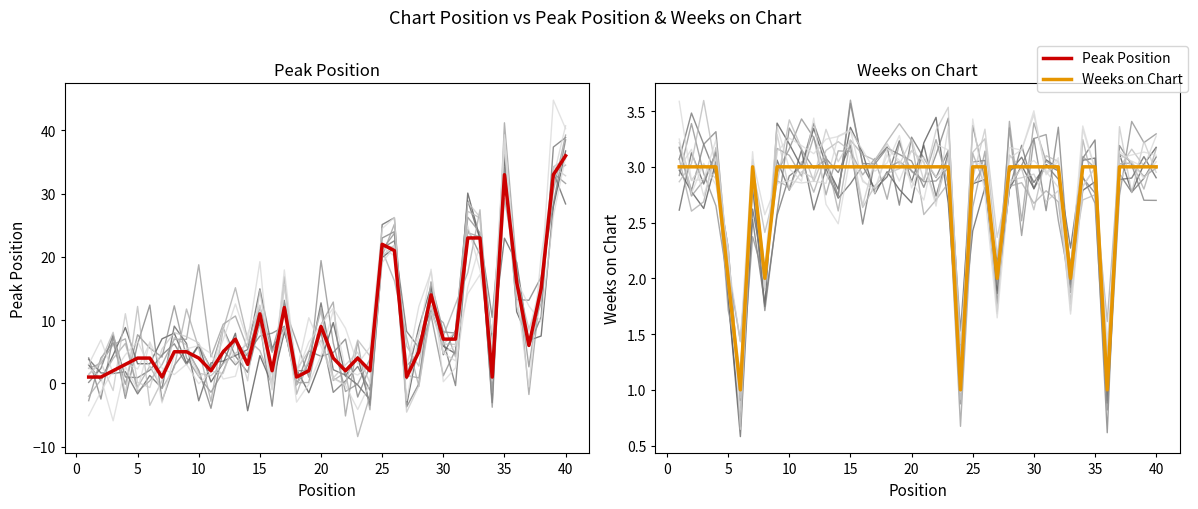

Reading left to right, extract all data points from this chart.

Peak Position: 1	1	2	3	4	4	1	5	5	4	2	5	7	3	11	2	12	1	2	9	4	2	4	2	22	21	1	5	14	7	7	23	23	1	33	16	6	15	33	36
Weeks on Chart: 3	3	3	3	2	1	3	2	3	3	3	3	3	3	3	3	3	3	3	3	3	3	3	1	3	3	2	3	3	3	3	3	2	3	3	1	3	3	3	3